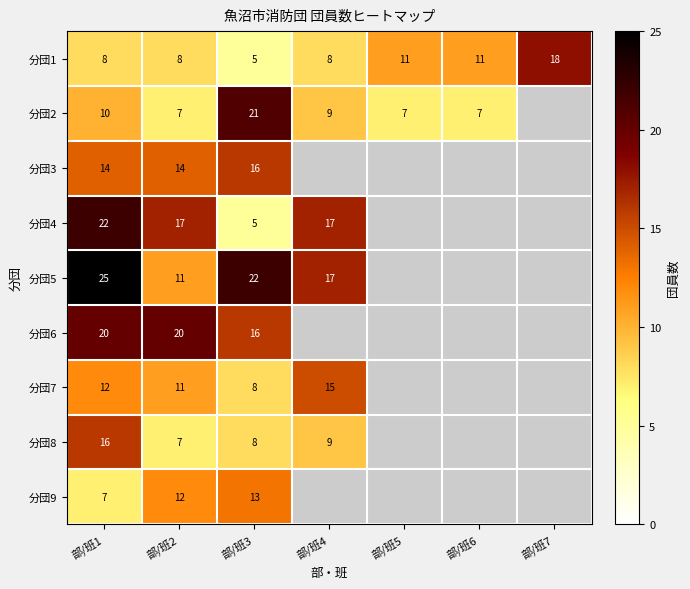

Which label corresponds to the largest value in the chart?

部/班1